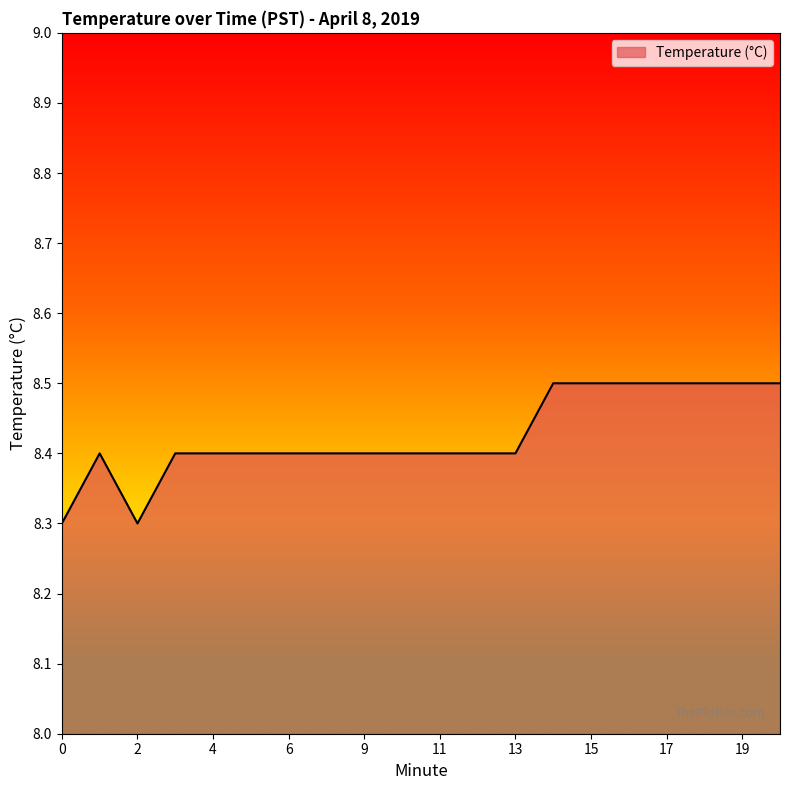

What is the greatest value displayed?

8.5